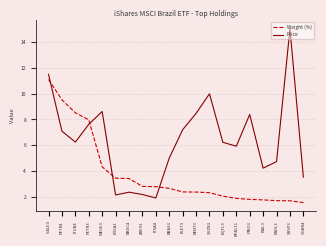

At which category is the sum across all series the highest?

VALE3